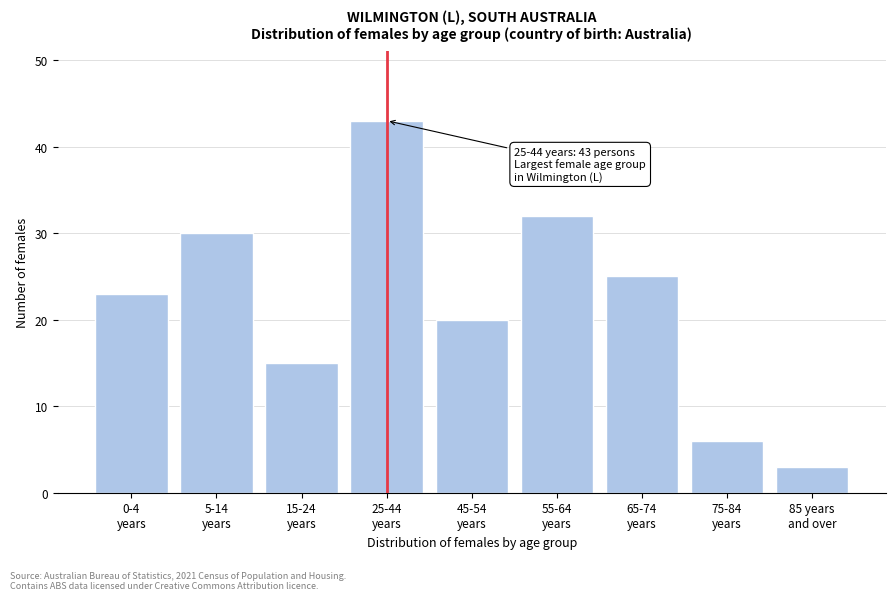

Reading left to right, list all the values displayed in this chart.

23	30	15	43	20	32	25	6	3